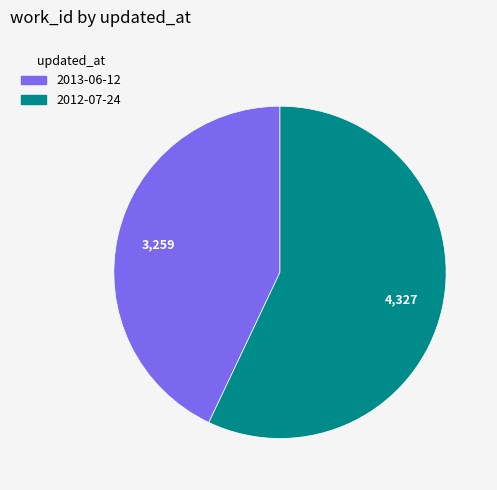

Which category has the biggest portion of the pie?

2012-07-24